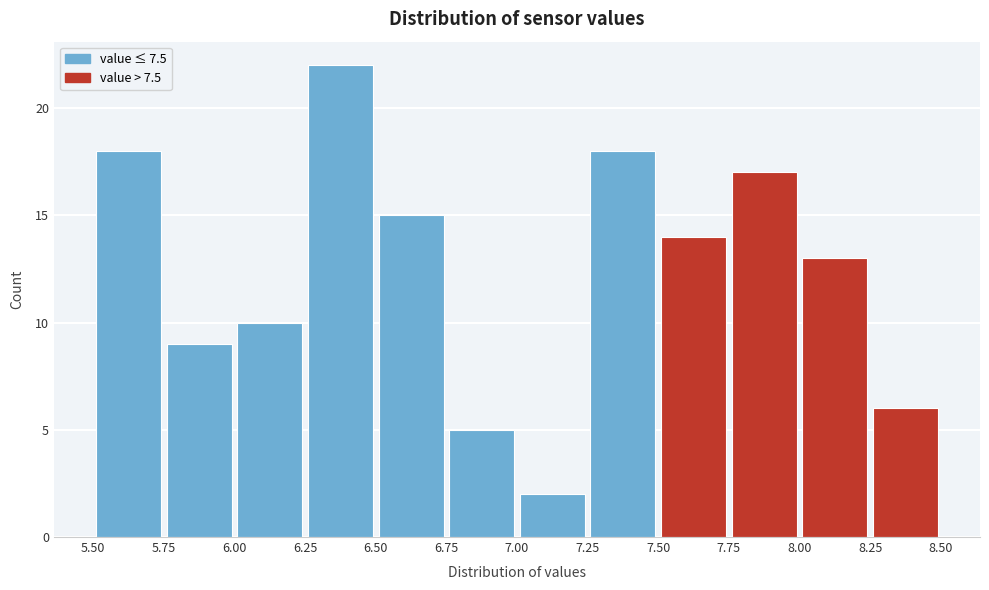

Reading left to right, list every bar in this chart as the range it spans on the x-axis followed by its height. The values are not printed on the chart, so give them approximately, as read against the axis.

5.50 to 5.75: 18
5.75 to 6.00: 9
6.00 to 6.25: 10
6.25 to 6.50: 22
6.50 to 6.75: 15
6.75 to 7.00: 5
7.00 to 7.25: 2
7.25 to 7.50: 18
7.50 to 7.75: 14
7.75 to 8.00: 17
8.00 to 8.25: 13
8.25 to 8.50: 6